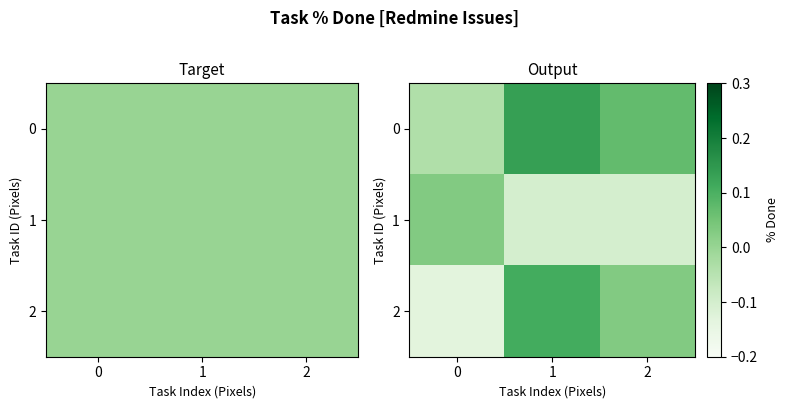

How many values in the 0 series exceed 0?

2